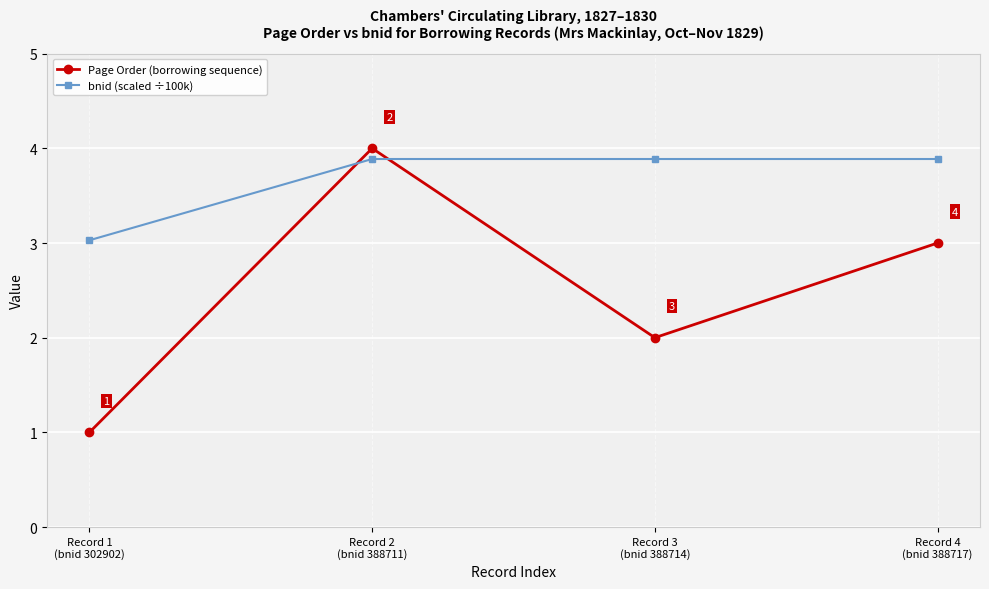

What is the difference between the maximum and minimum values in the Page Order (borrowing sequence) series?

3.0